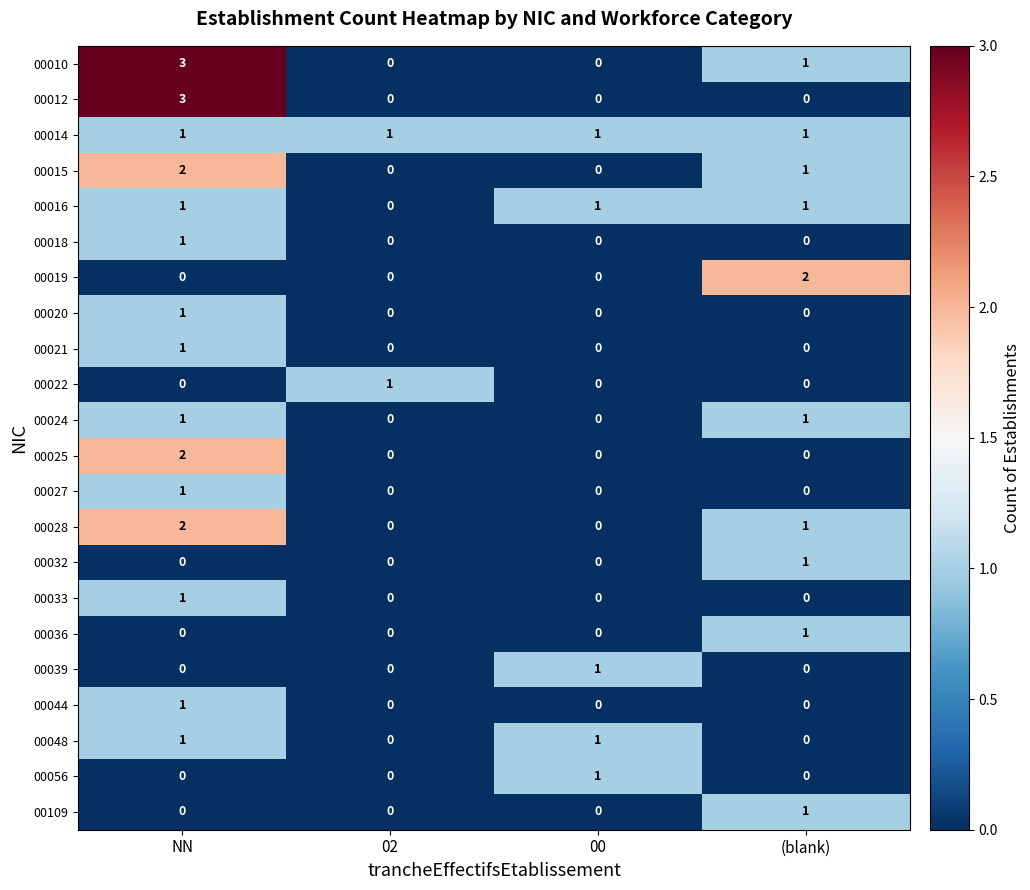

Which series changed the most between NN and (blank)?

00012